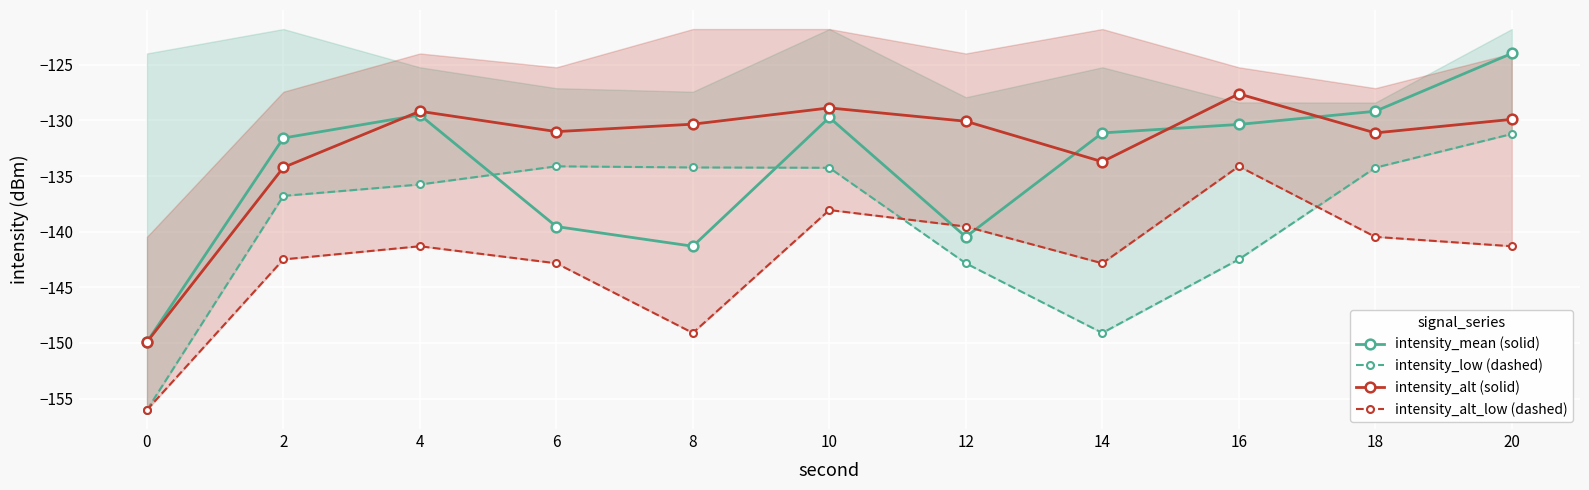

Which series has the largest total across all categories?

intensity_alt (solid)